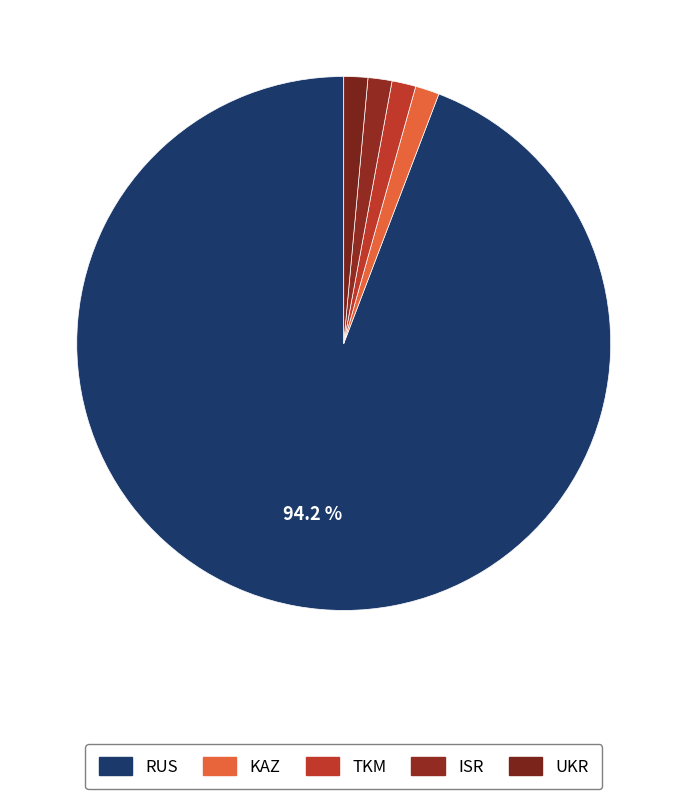

How many segments does this pie chart have?

5